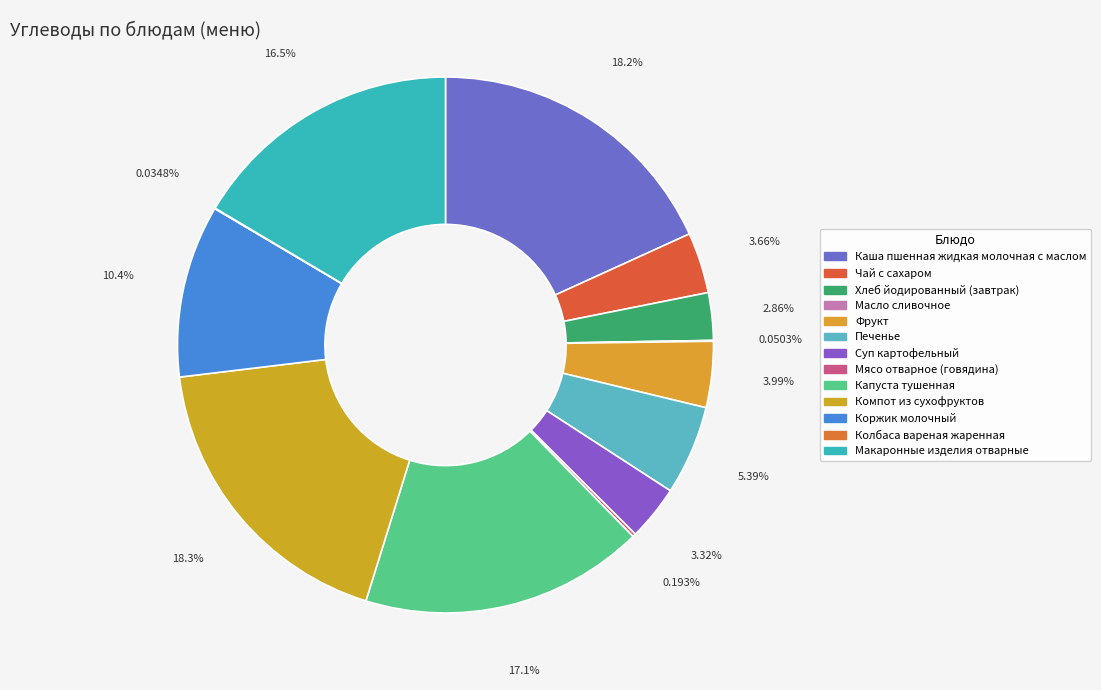

Approximately how many times larger is the value at Коржик молочный compared to Каша пшенная жидкая молочная с маслом?

0.6